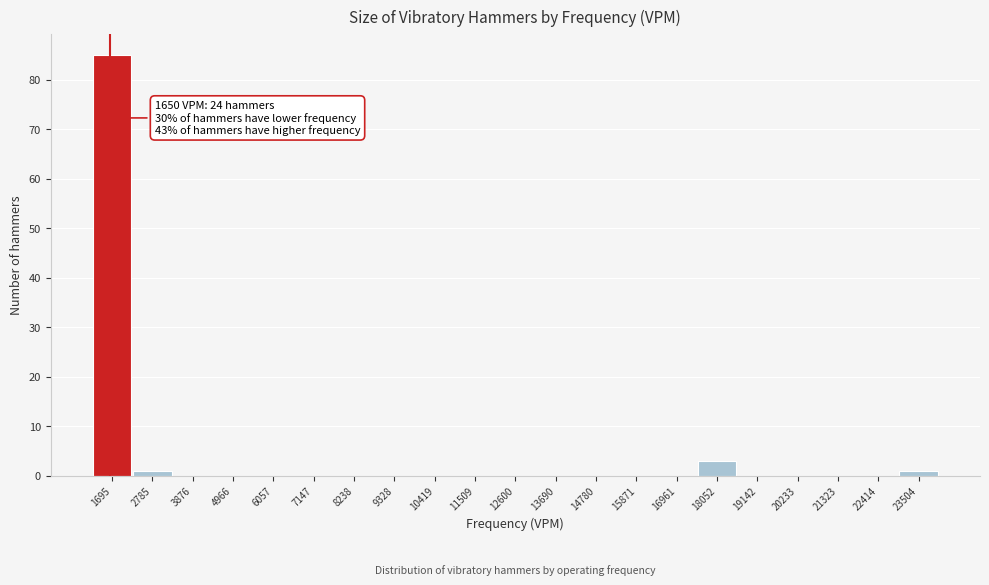

Which range on the x-axis has the tallest bar?

1200 to 2200